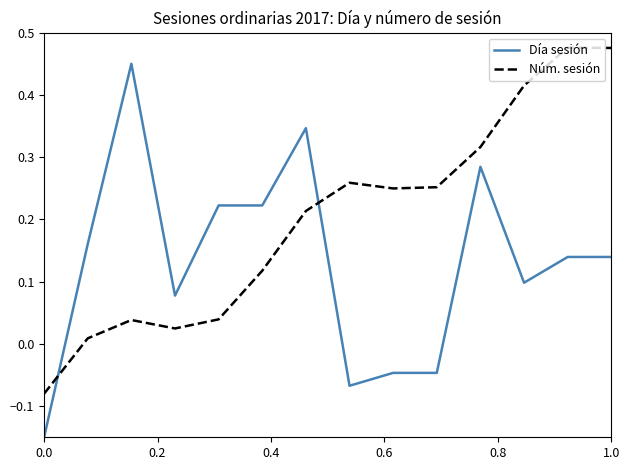

After their last crossing, which series has the higher values: Núm. sesión or Día sesión?

Núm. sesión